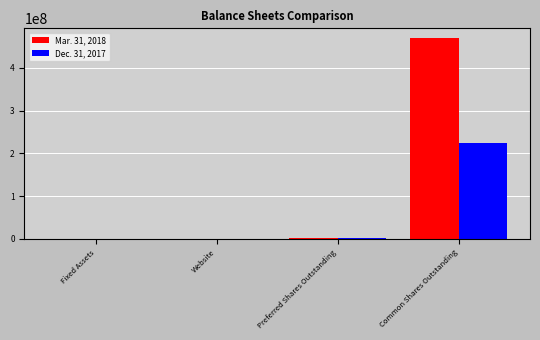

What is the greatest value displayed?

469012760